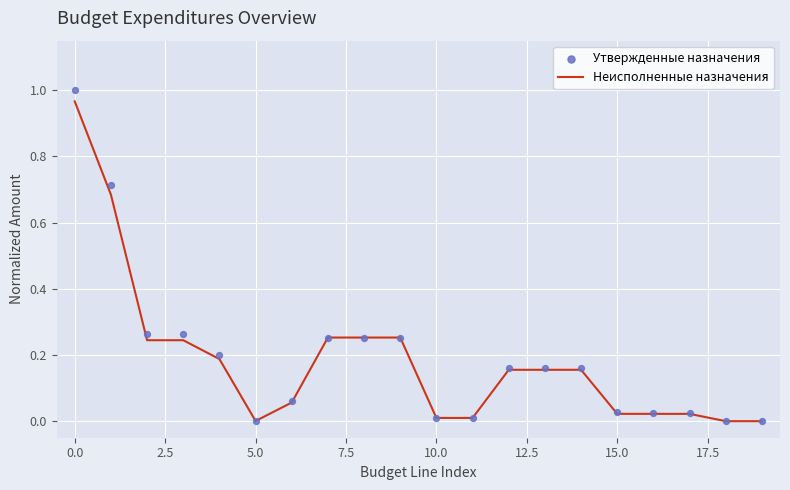

What are all the series names shown in the legend?

Неисполненные назначения, Утвержденные назначения